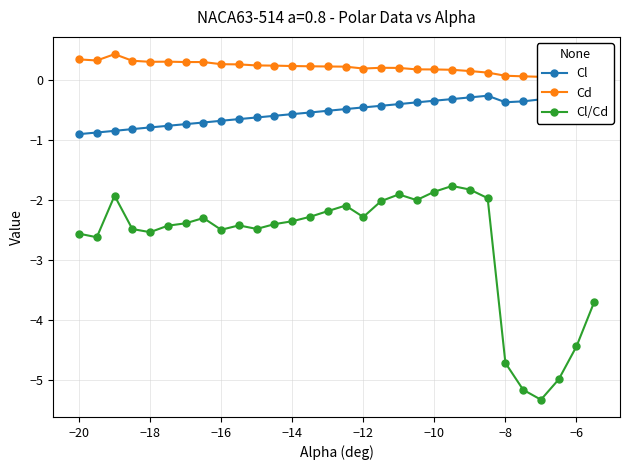

Which series has the largest range (max minus min)?

Cl/Cd